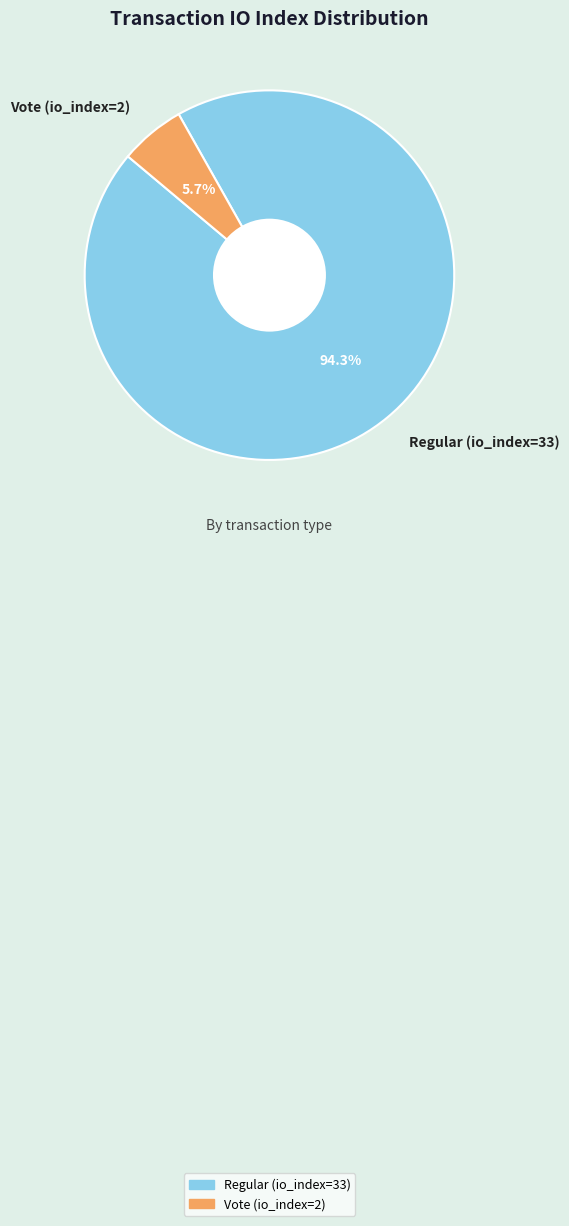

What portion of the pie excludes Regular (io_index=33)?

5.7%